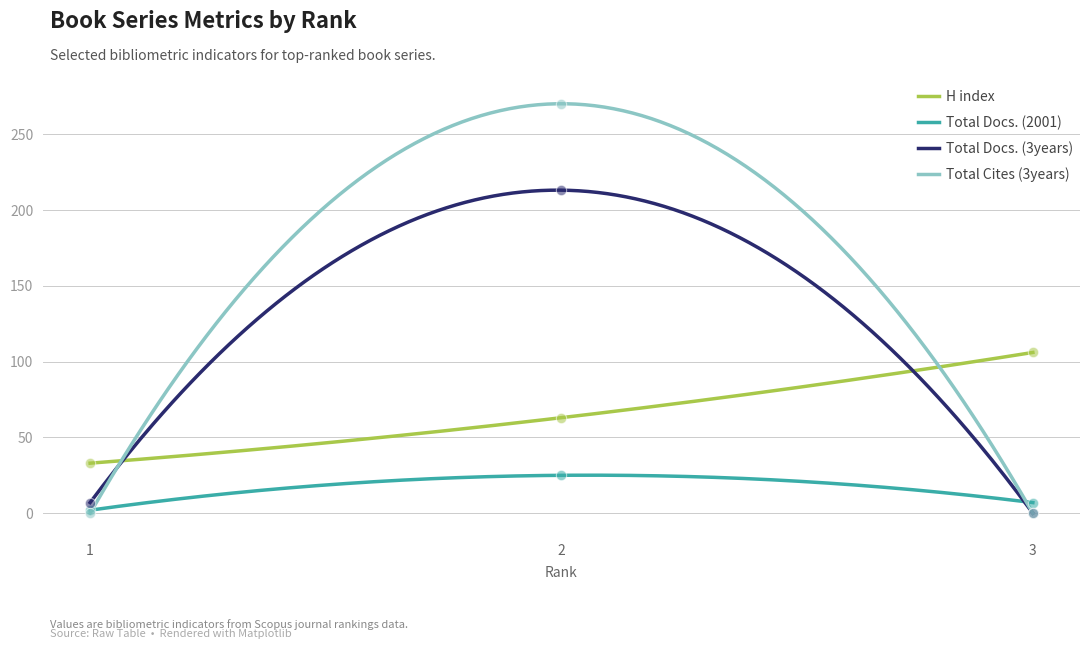

Is the value of H index at 1 greater than the value of Total Docs. (2001) at 2?

Yes